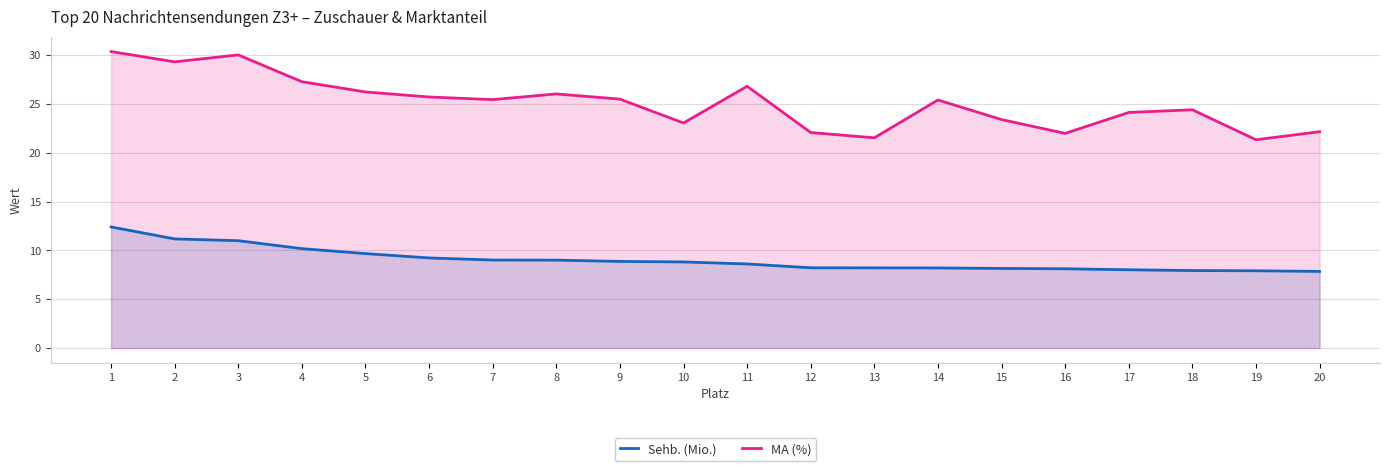

Which series changed the most between 1 and 16?

MA (%)